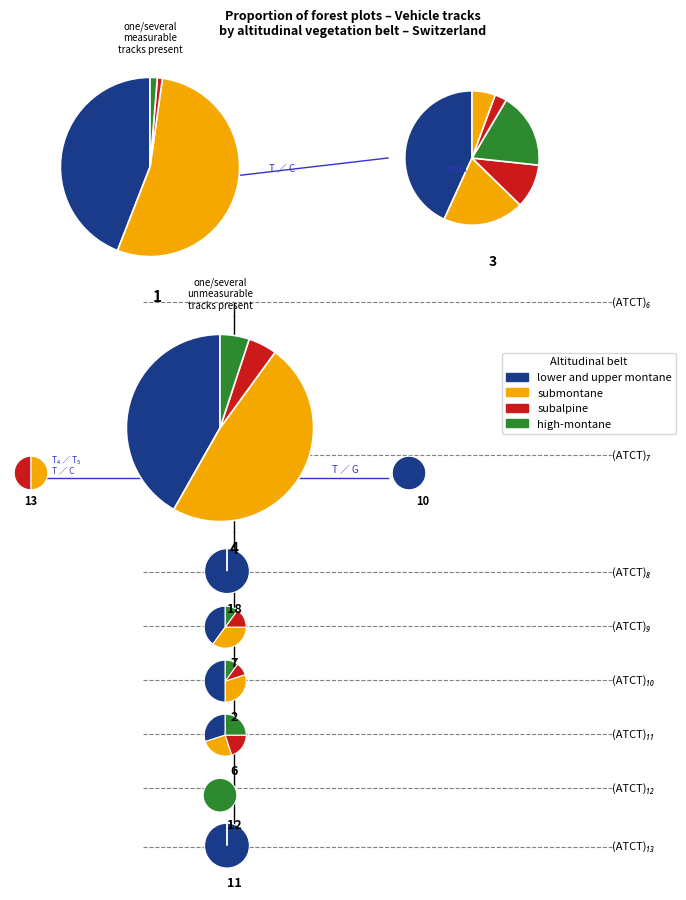

What is the change in value from one/several measurable tracks present to vehicle tracks n/a?

-43.7